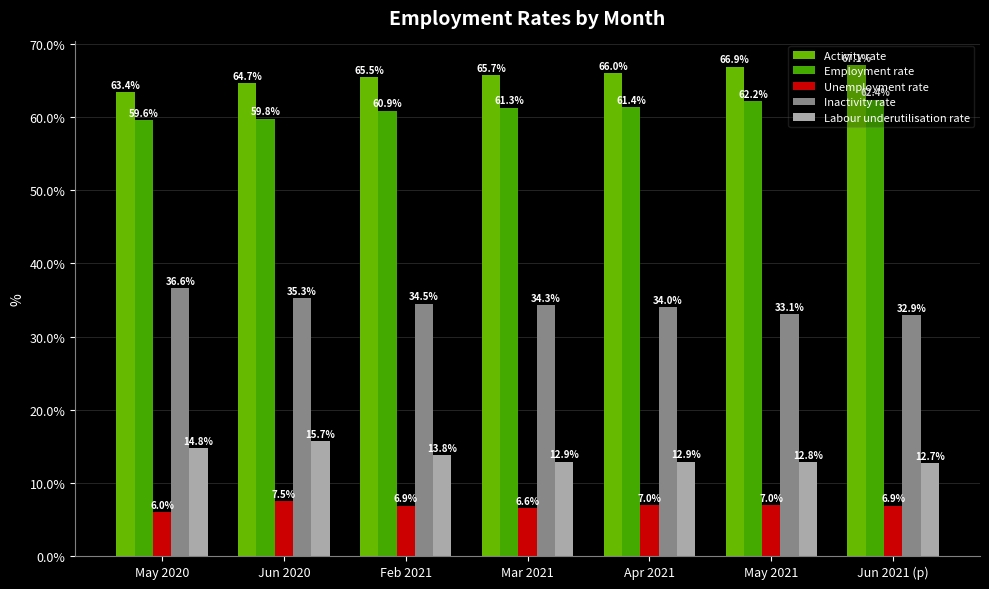

At how many categories does at least one series exceed 34?

7